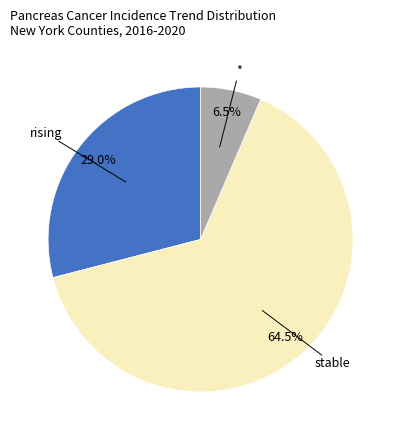

Is there any slice that represents more than half of the pie?

Yes